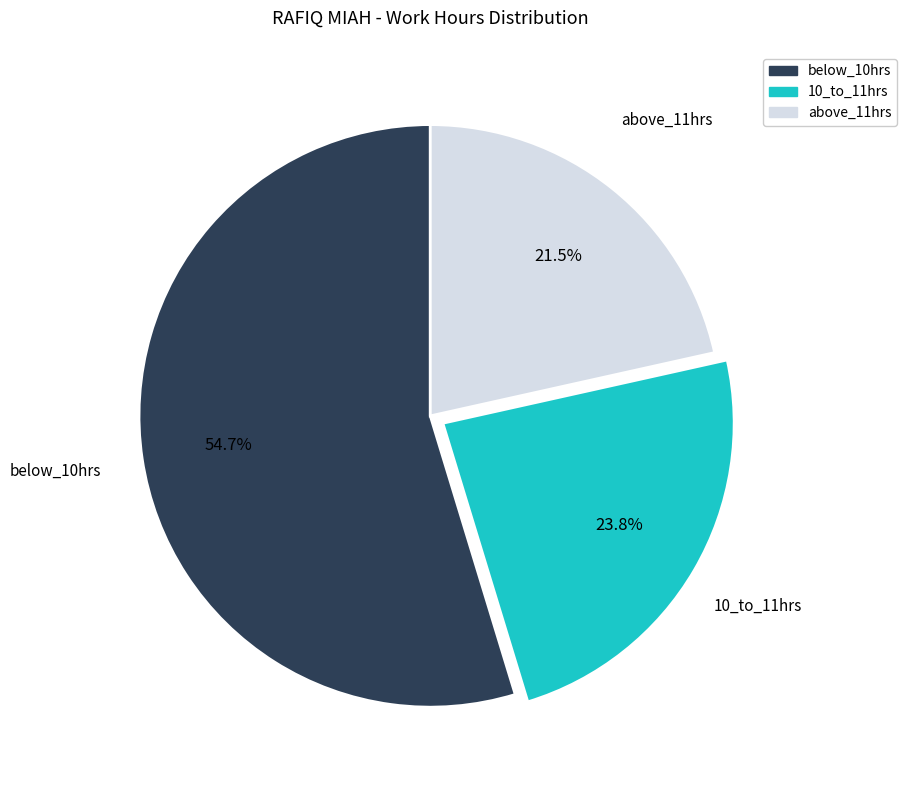

Does any single category account for the majority?

Yes